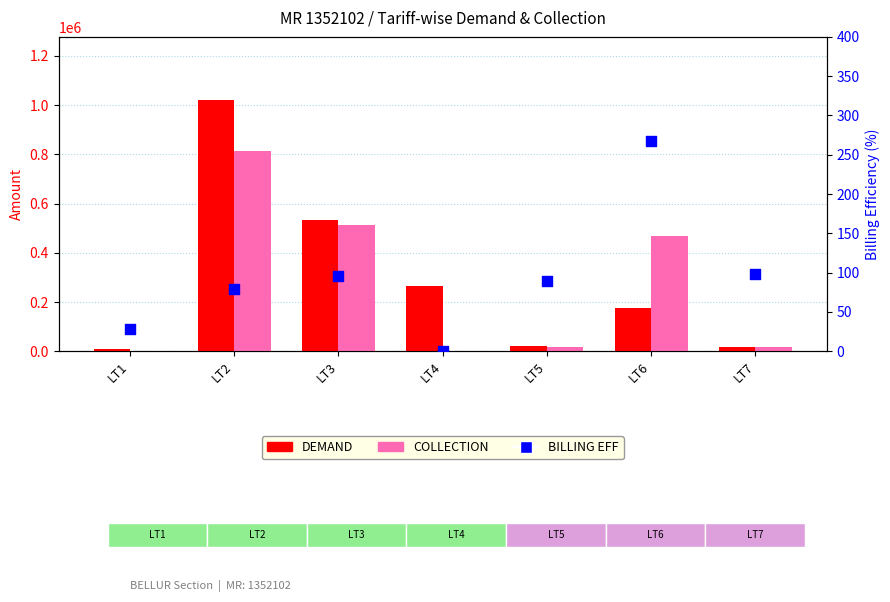

At which category is the sum across all series the highest?

LT2